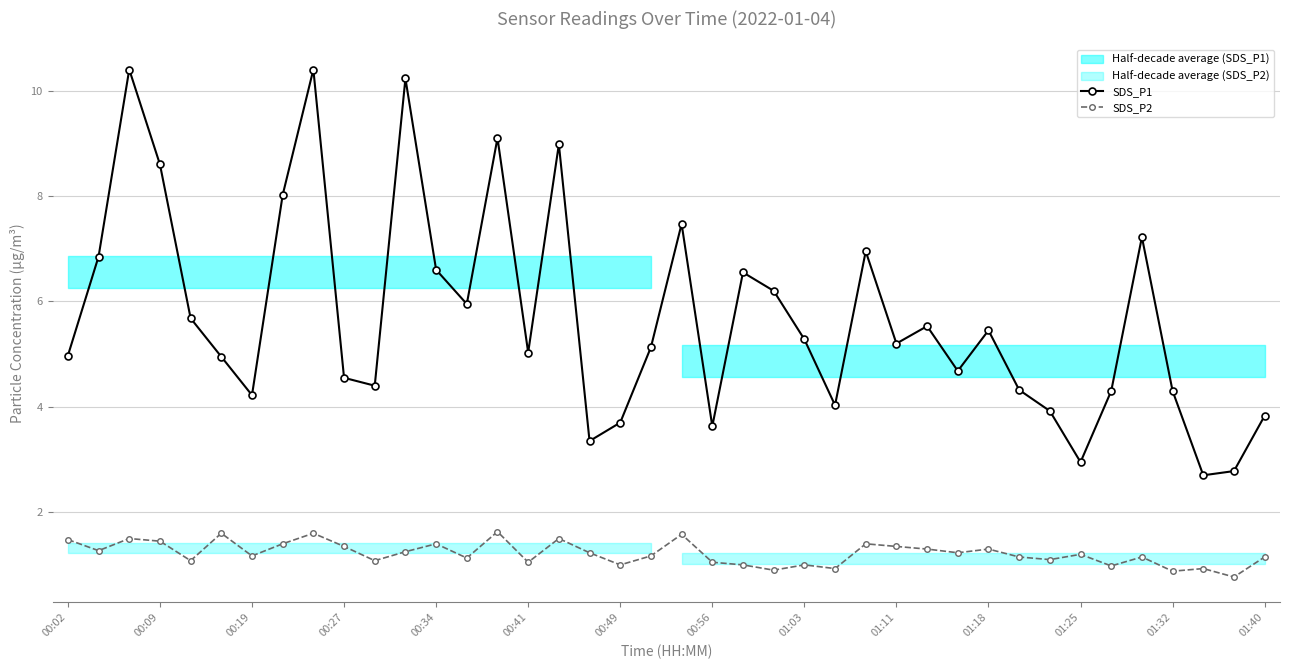

How many data points does each series have?

40